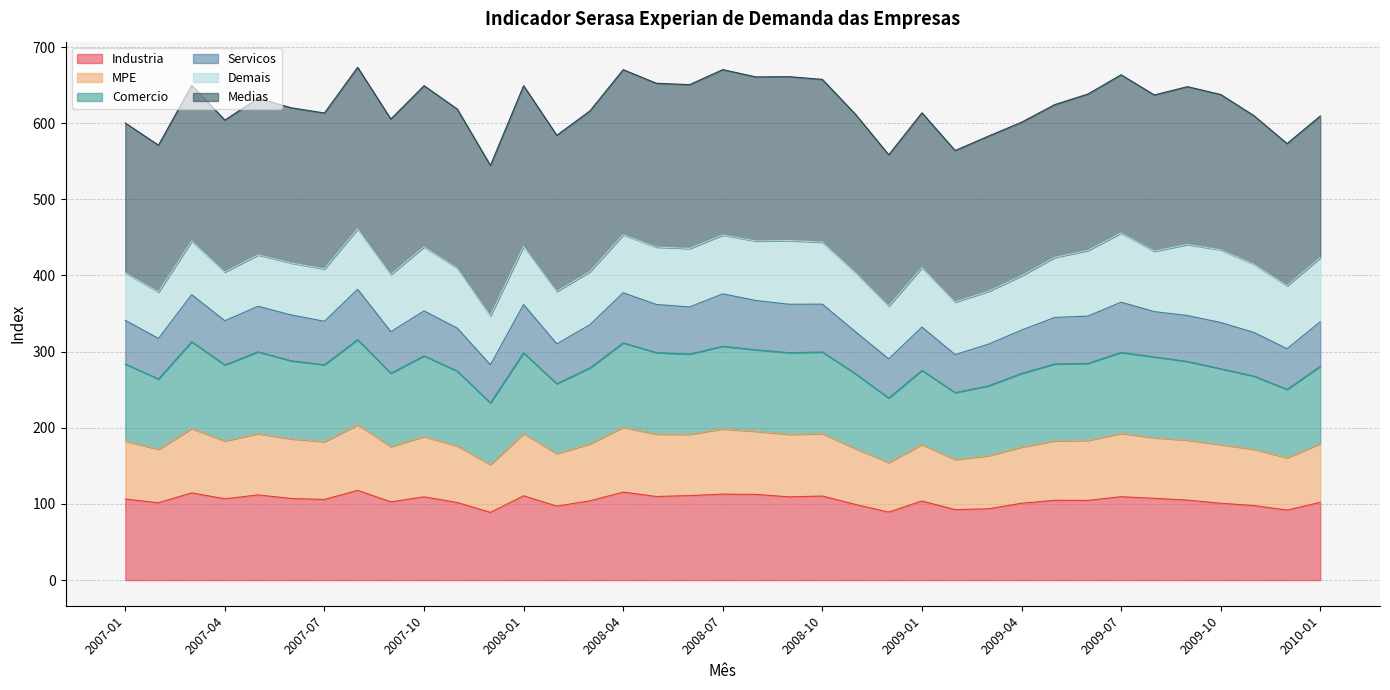

Read the Comercio value at 2007-05.

299.7